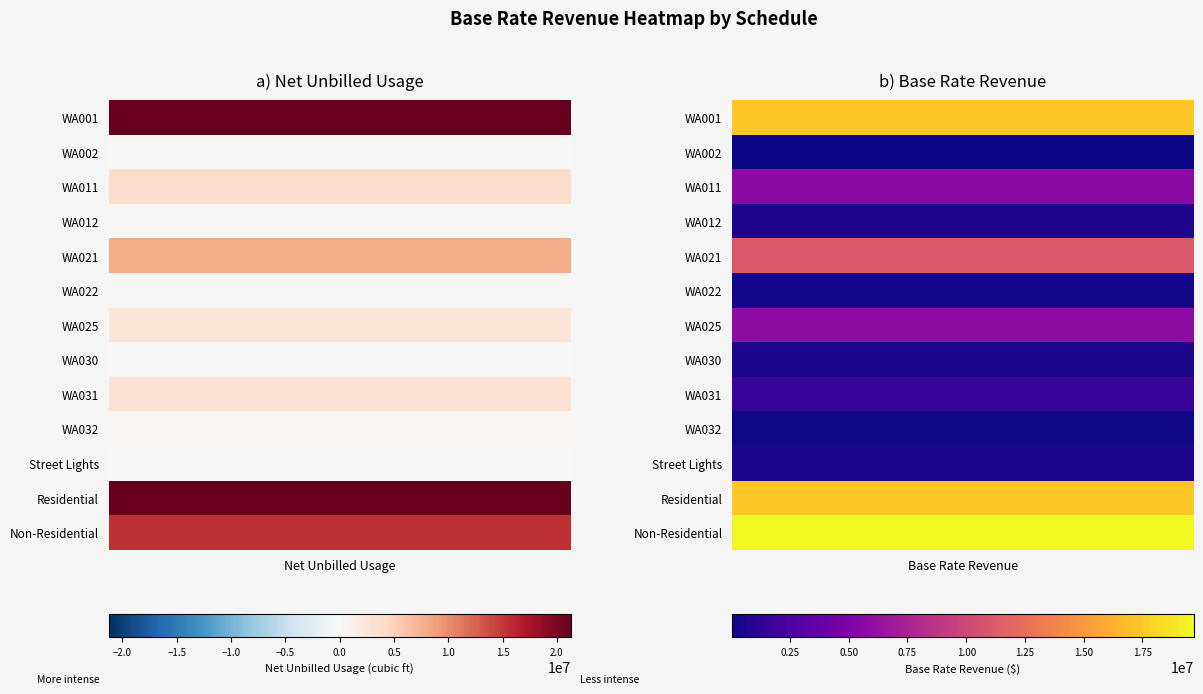

Which series changed the most between 0 and 1?

Non-Residential